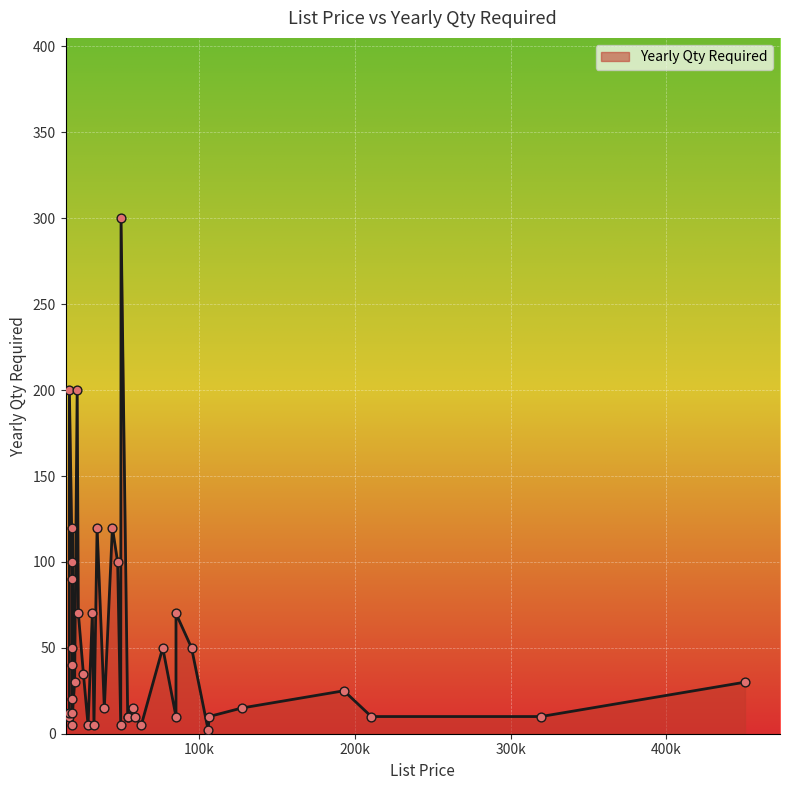

Between 18500 and 18500, which is larger?

18500